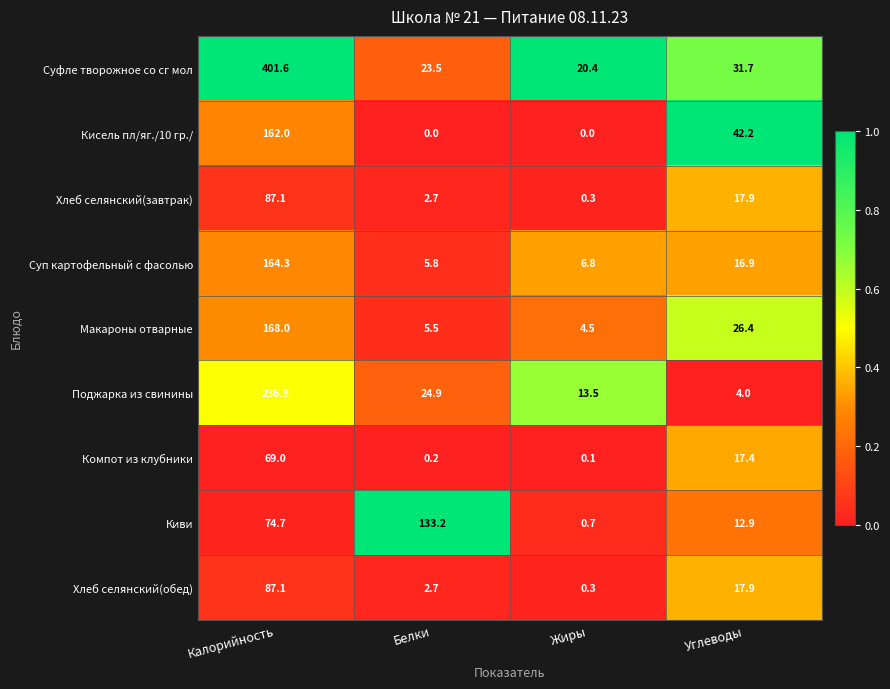

What is the maximum value shown in the chart?

401.6